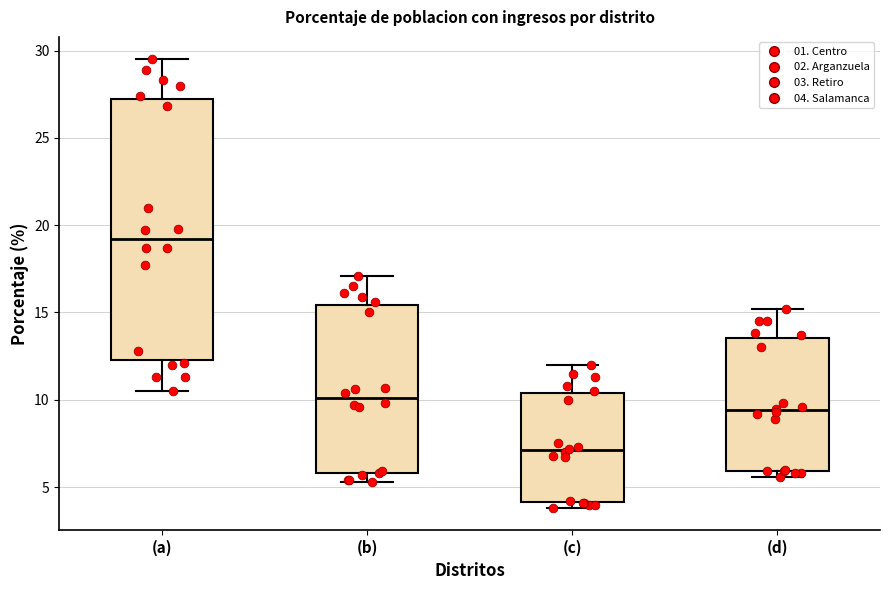

Reading left to right, read every box against the y-axis: the position of its median line, the range the box covers, and the ends of its whiskers. The values are not printed on the chart, so give them approximately, as read against the axis.

(a): median 19.0, box 12.5 to 27.5, whiskers 10.5 to 29.5
(b): median 10.0, box 6.0 to 15.5, whiskers 5.5 to 17.0
(c): median 7.0, box 4.0 to 10.5, whiskers 4.0 (just below the box's lower edge) to 12.0
(d): median 9.5, box 6.0 to 13.5, whiskers 5.5 to 15.0